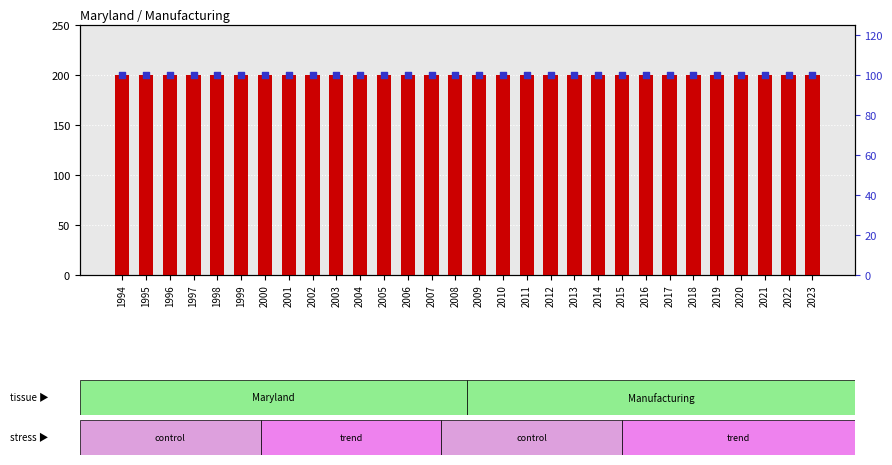

Which series reaches the minimum Y coordinate?

percentile rank within the sample